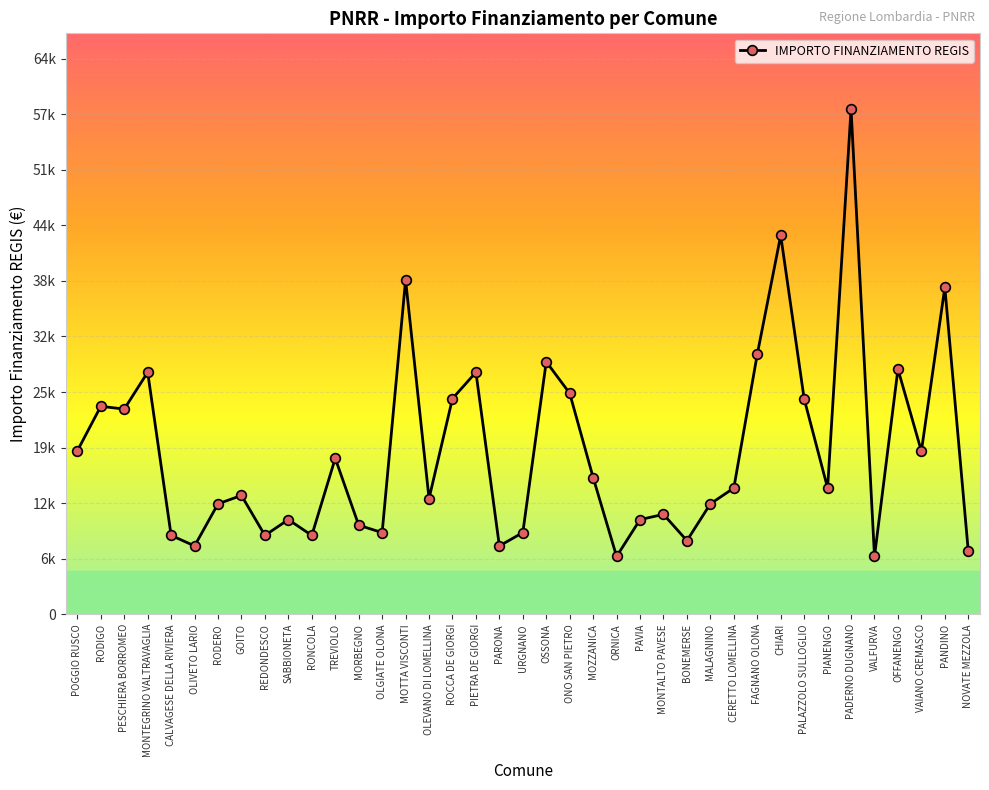

What position from the left is PADERNO DUGNANO?

34